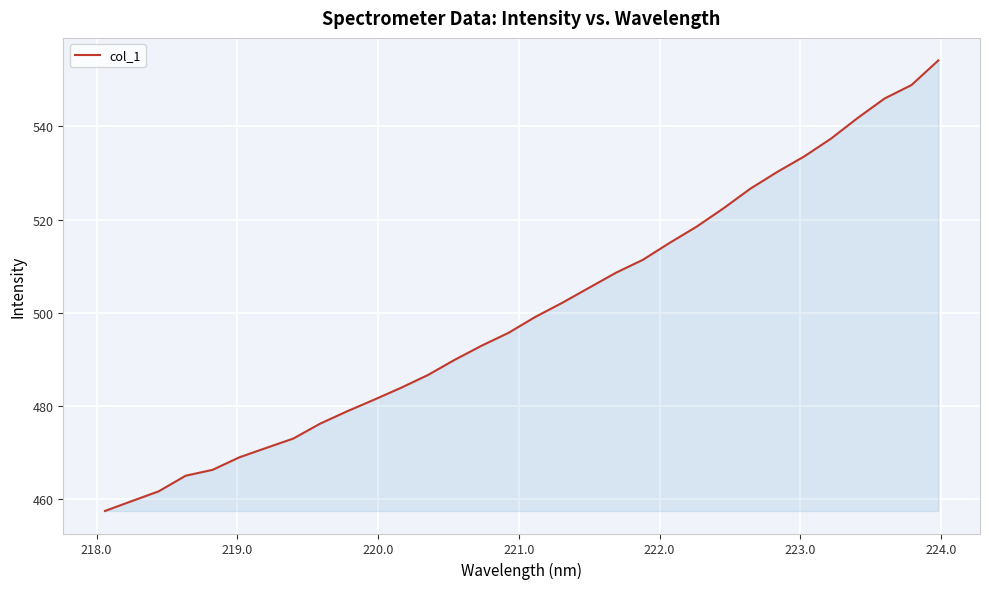

How many lines are shown in the chart?

1